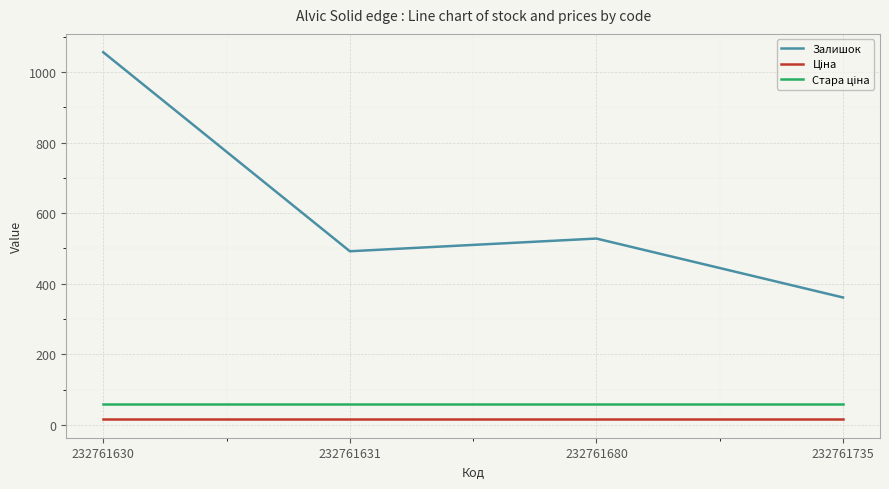

At how many categories does at least one series exceed 745?

1